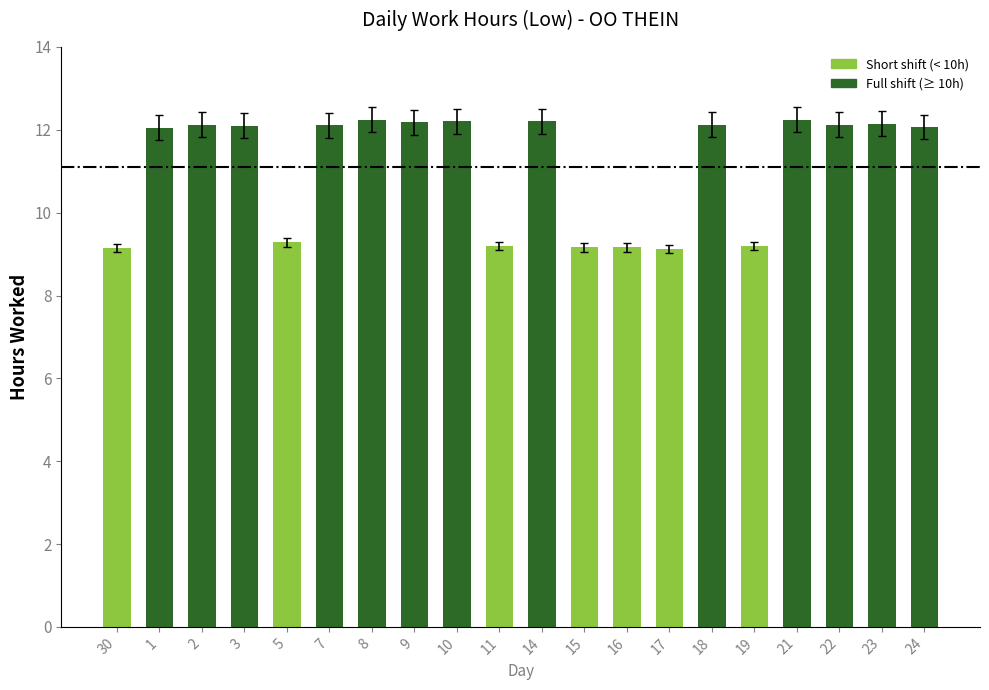

What position from the left is 7?

6